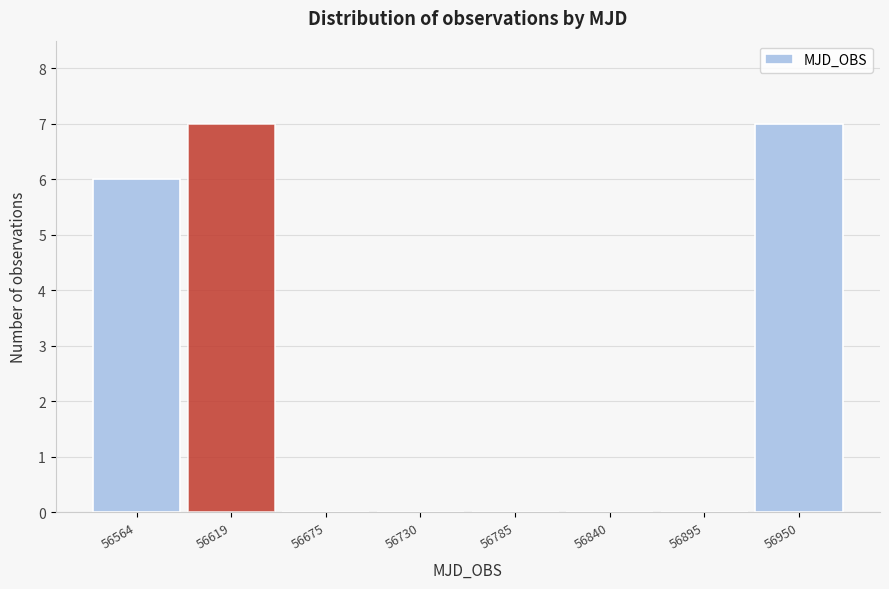

Reading left to right, transcribe this chart: for each bar, give the range it covers on the x-axis and its height. Neither the bar edges nor the heights are printed on the chart, so give them approximately, as read against the axes.

56540 to 56590: 6
56590 to 56650: 7
56650 to 56700: 0
56700 to 56760: 0
56760 to 56810: 0
56810 to 56870: 0
56870 to 56920: 0
56920 to 56980: 7